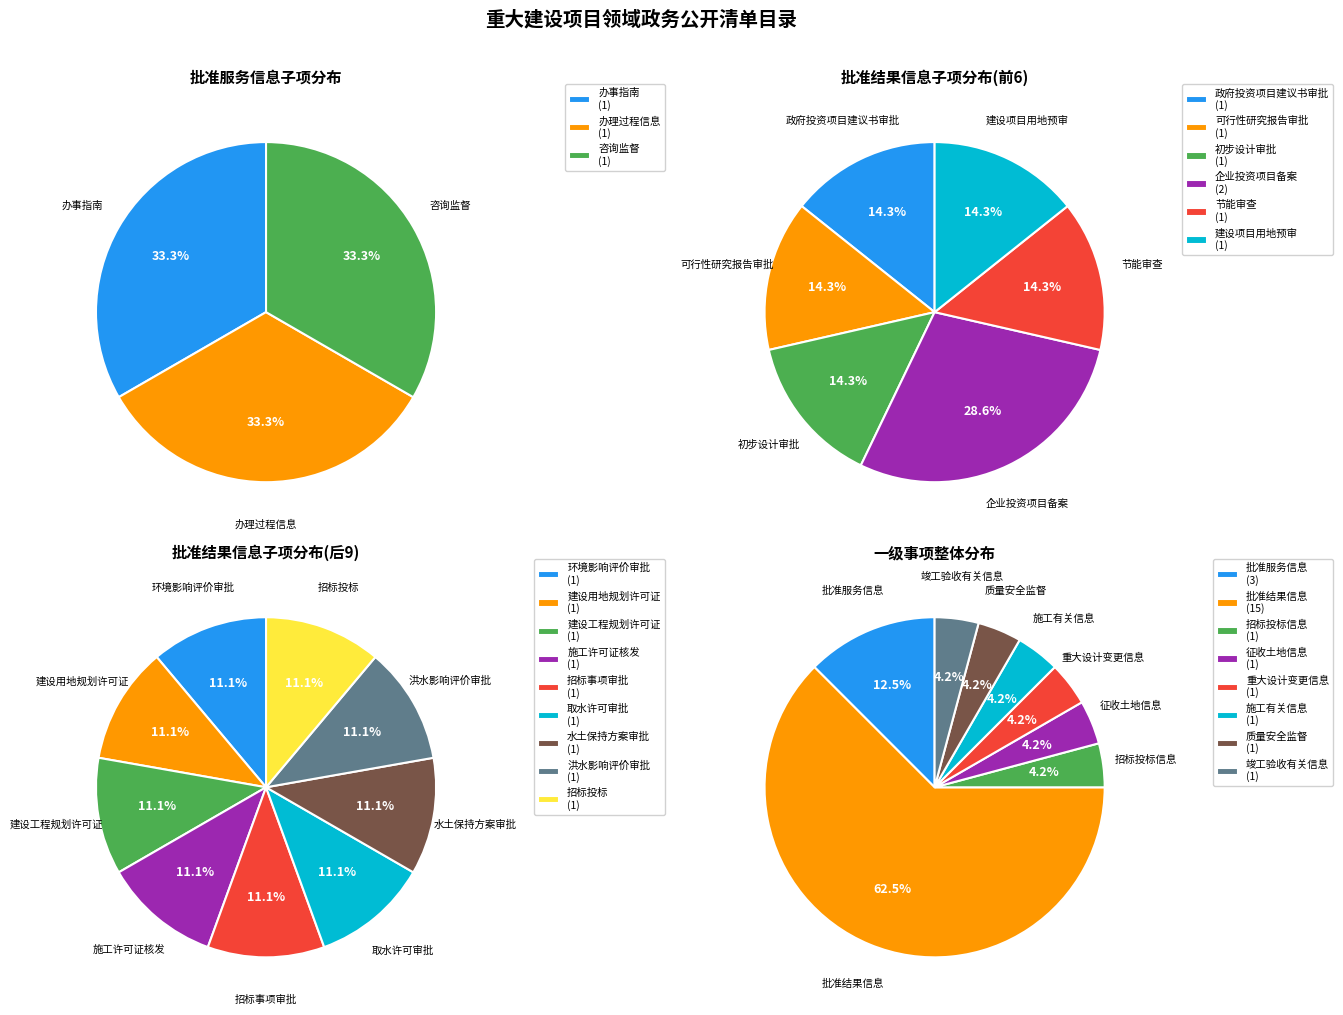

To the nearest percent, what portion does 批准结果信息 represent?

62%